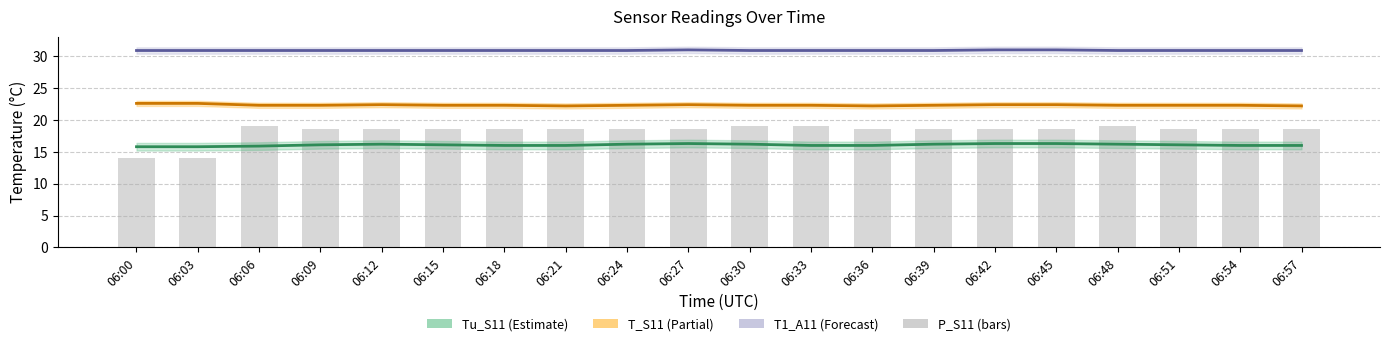

What is the value of the Tu_S11 bar at the 6th from the left?

16.1